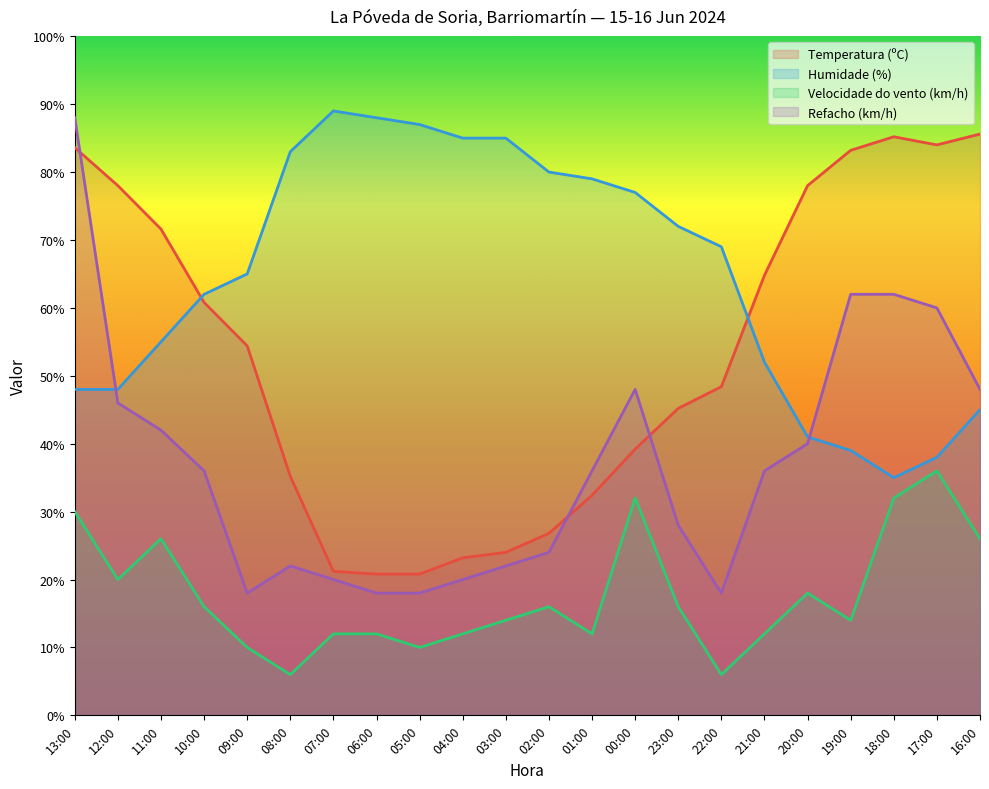

Which series ends up on top after the final intersection of Refacho (km/h) and Humidade (%)?

Refacho (km/h)